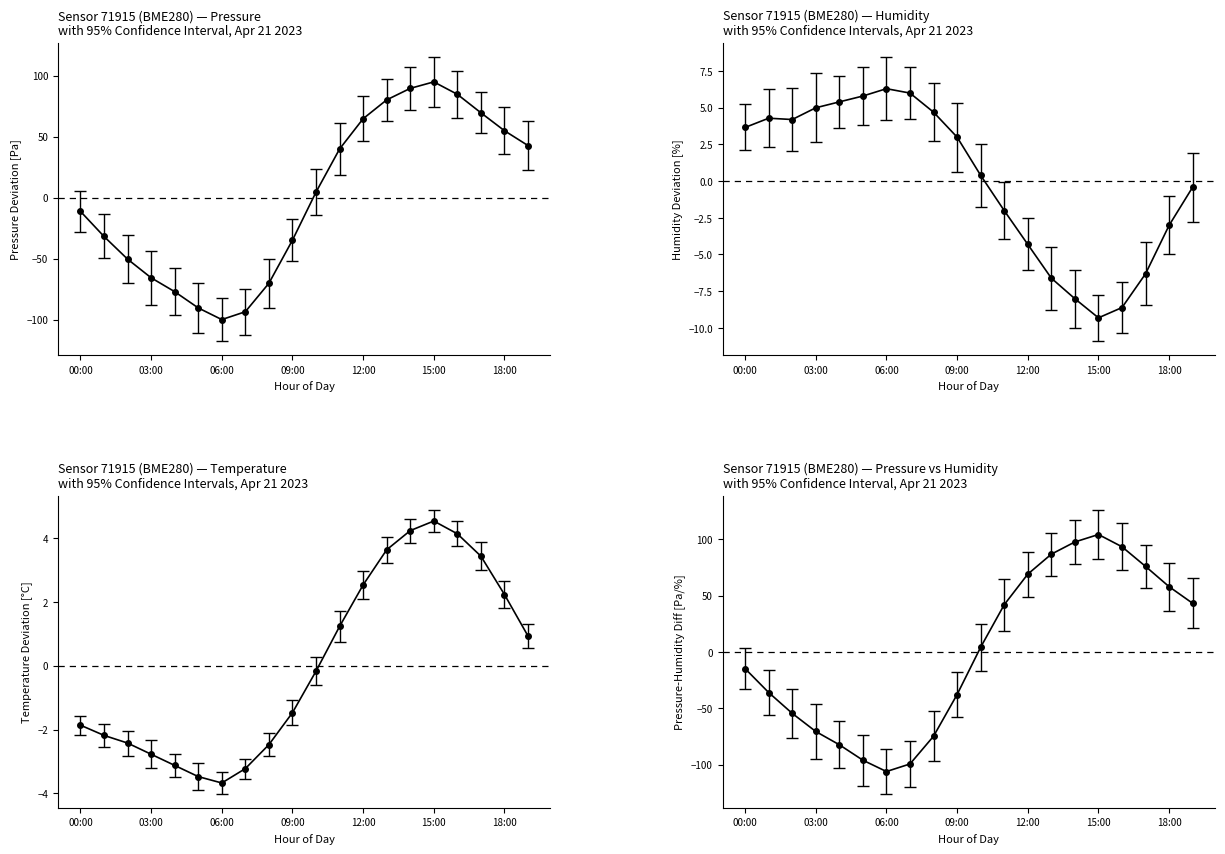

True or false: temperature and humidity cross at least once.

True